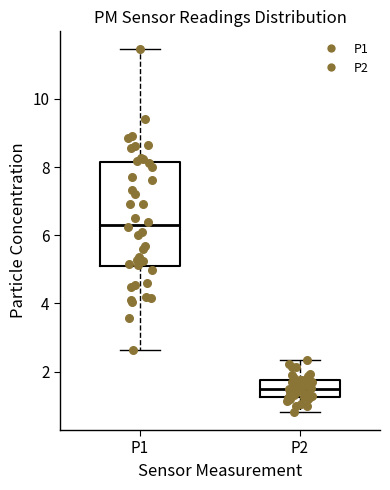

Which box's median line is the lowest?

P2